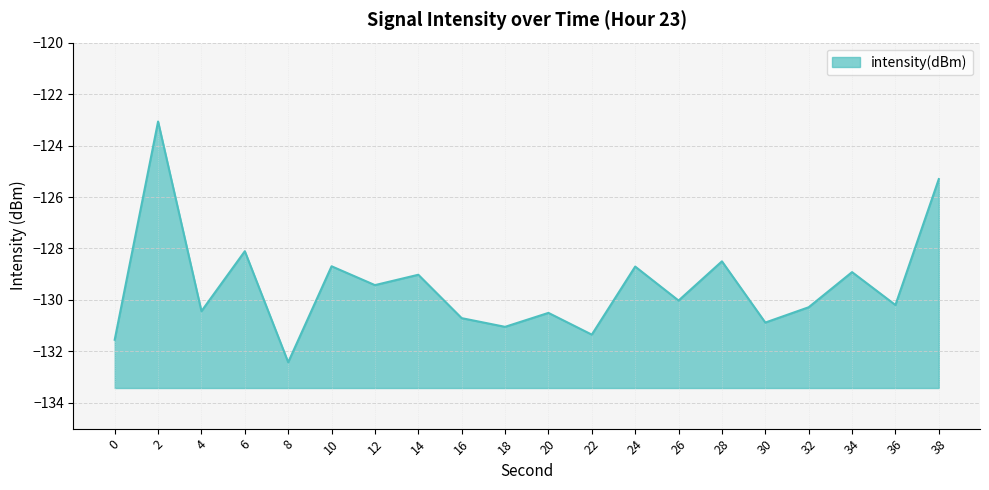

Reading right to left, what are all the values shown in this chart?

38=-125.3	36=-130.2	34=-128.9	32=-130.3	30=-130.9	28=-128.5	26=-130.0	24=-128.7	22=-131.3	20=-130.5	18=-131.0	16=-130.7	14=-129.0	12=-129.4	10=-128.7	8=-132.4	6=-128.1	4=-130.4	2=-123.1	0=-131.5